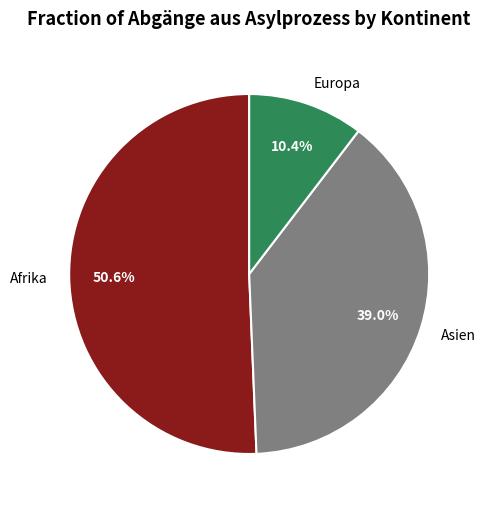

Which slice is the largest?

Afrika